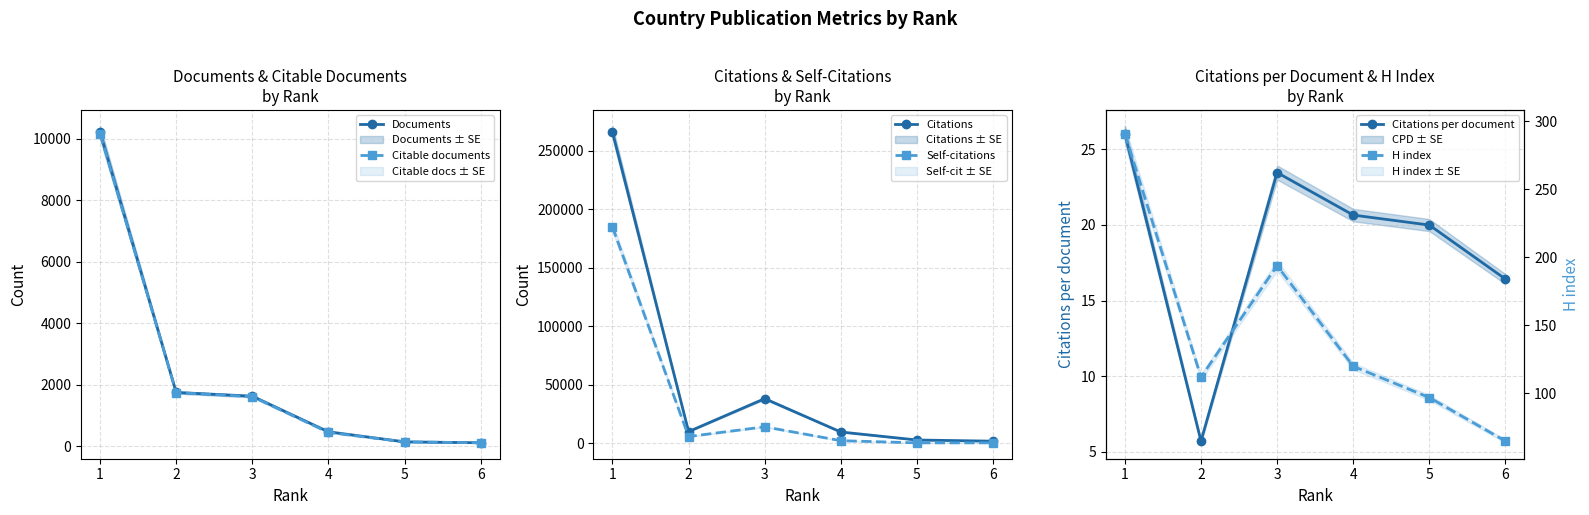

True or false: Citable documents and Self-citations cross at least once.

False